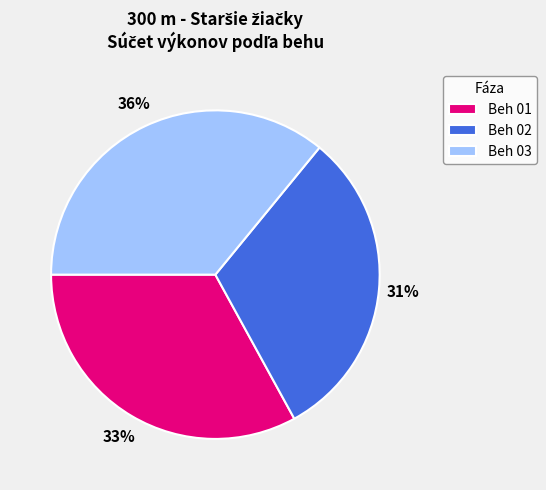

To the nearest percent, what is the average slice percentage?

33%